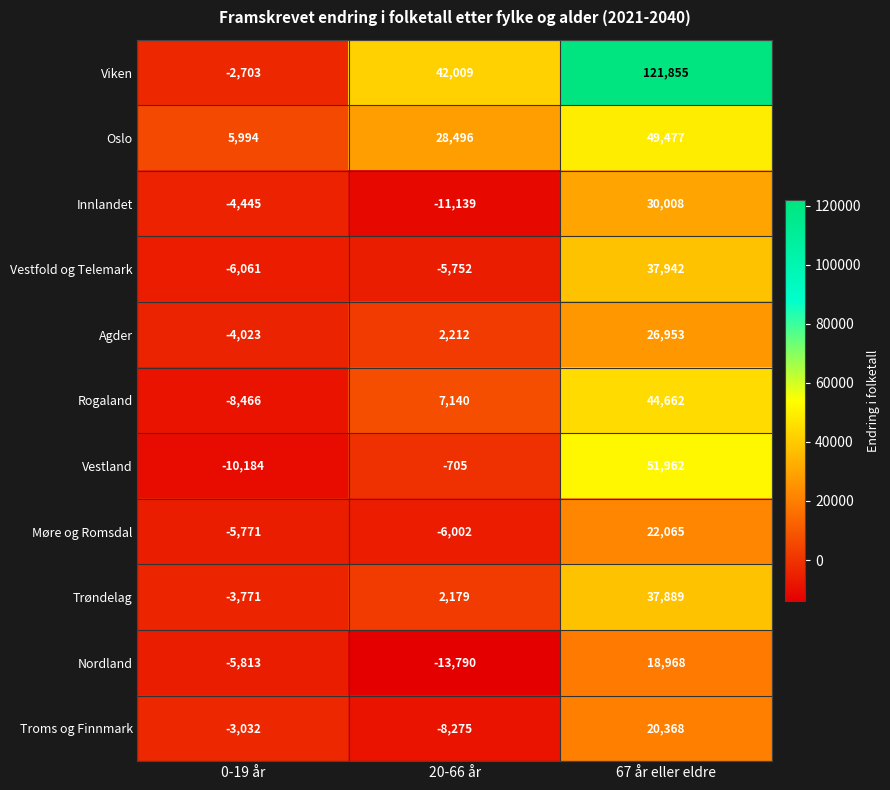

What is the difference between the highest and lowest values at 20-66 år?

55799